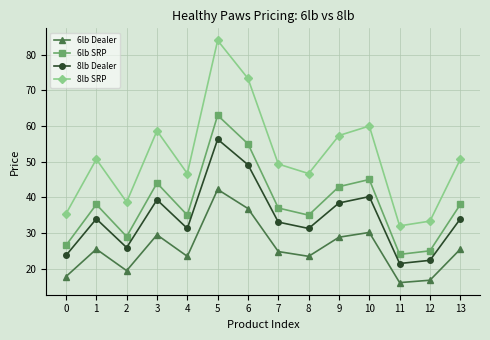

How many lines are shown in the chart?

4